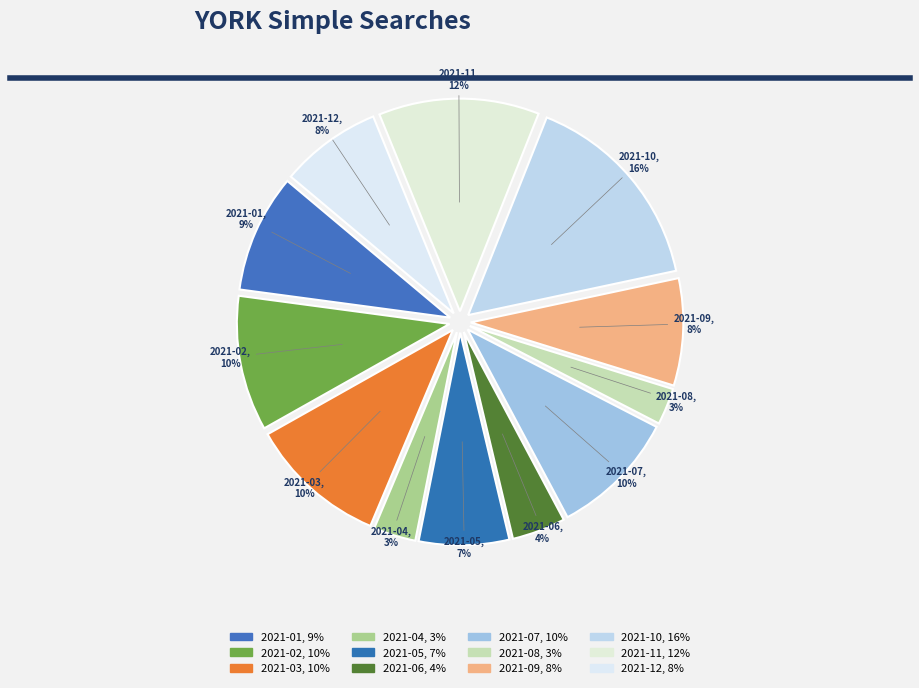

How many slices are in this pie chart?

12